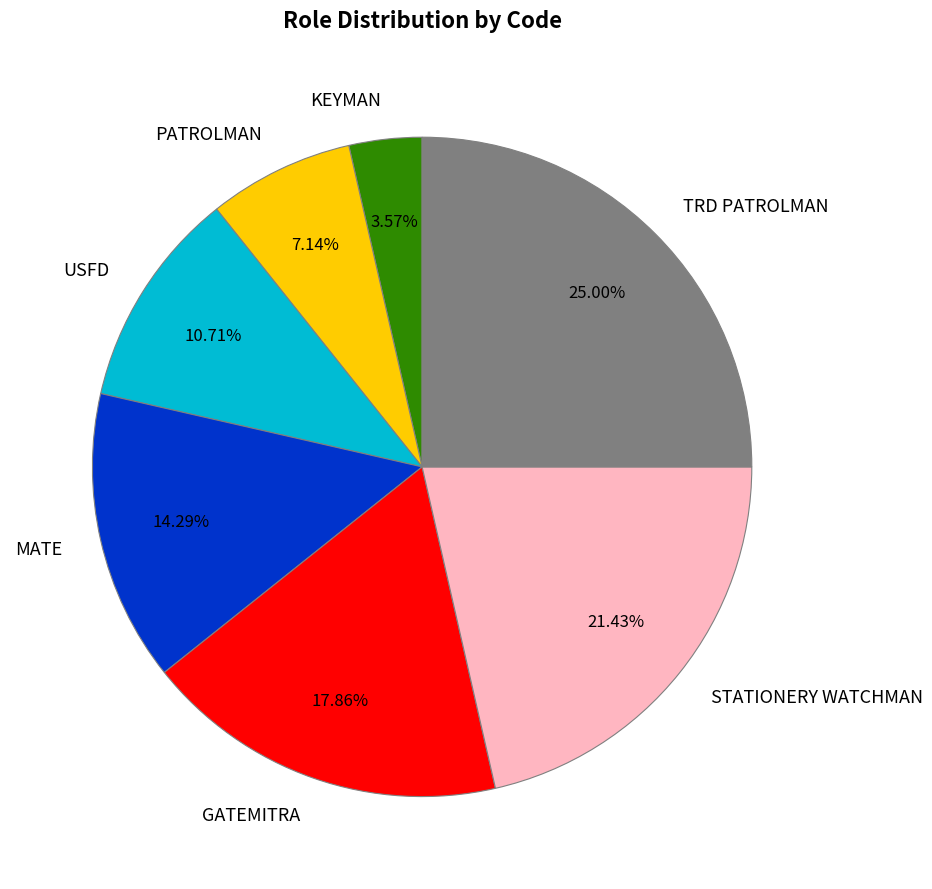

Approximately how many times larger is the value at PATROLMAN compared to TRD PATROLMAN?

0.3